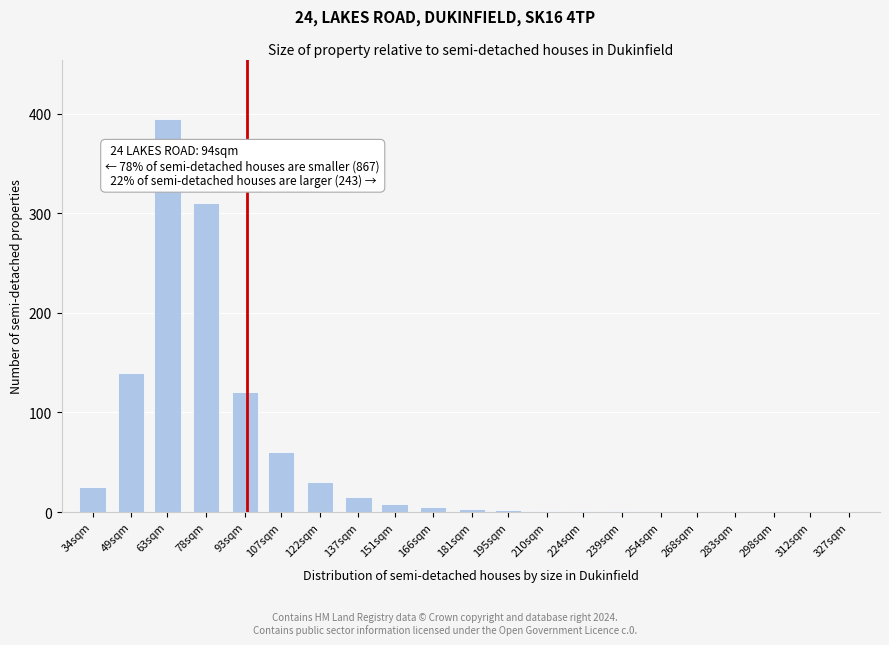

Where is the data nearest to the value 197?

49sqm